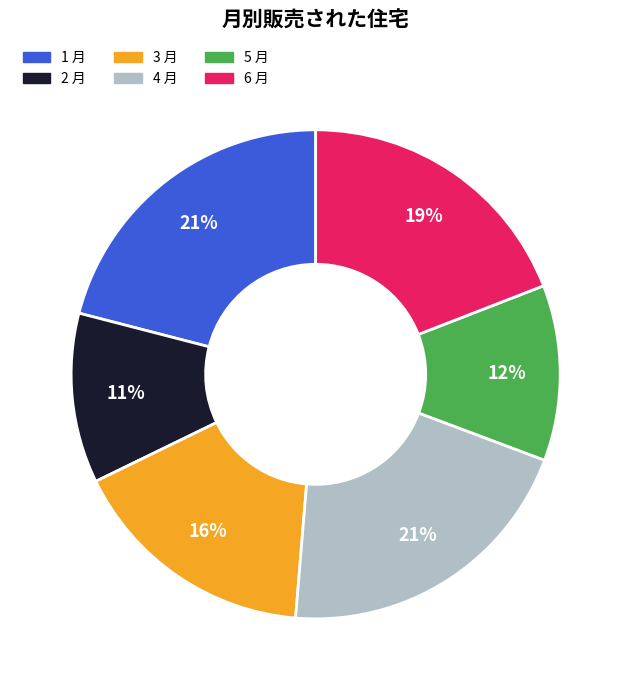

Does 3 月 account for over 50% of the chart?

No